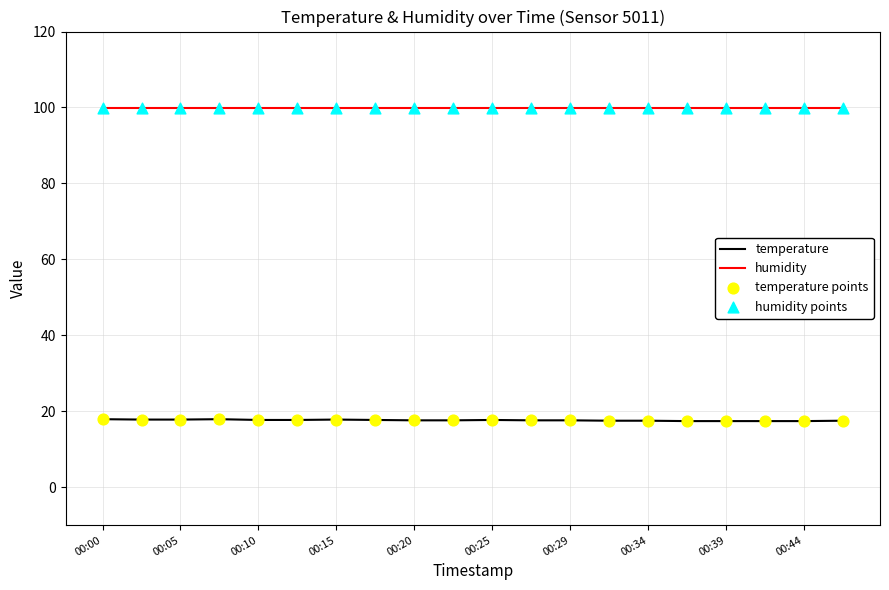

What is the highest value of the humidity series?

99.9